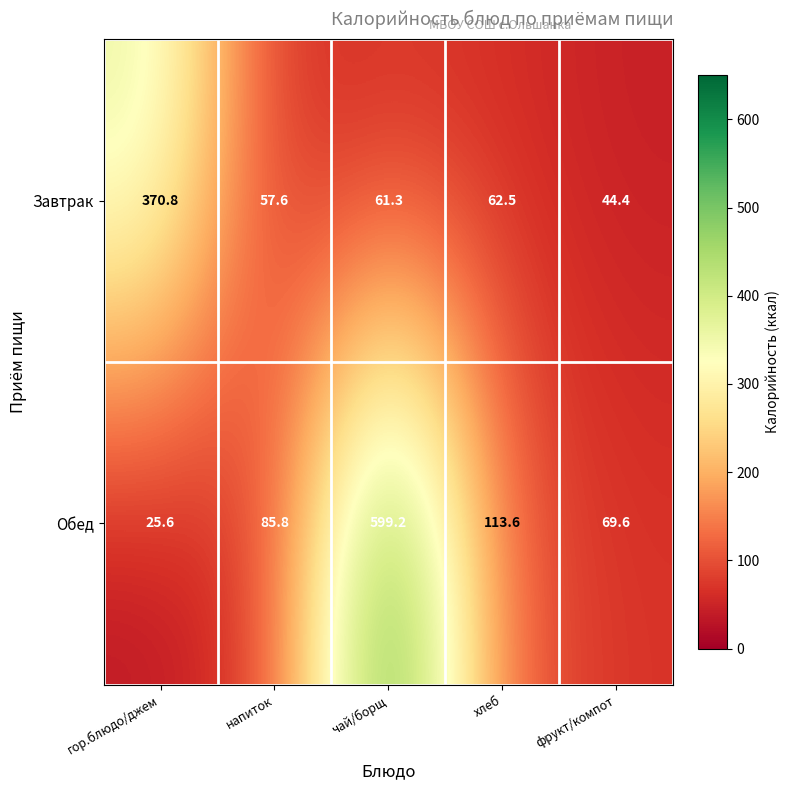

What is the average value of the Завтрак series?

119.3